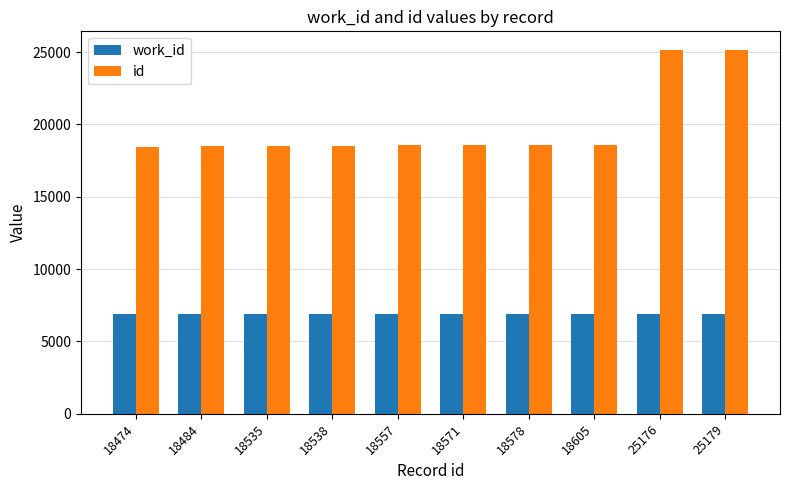

How many series are shown in this chart?

2